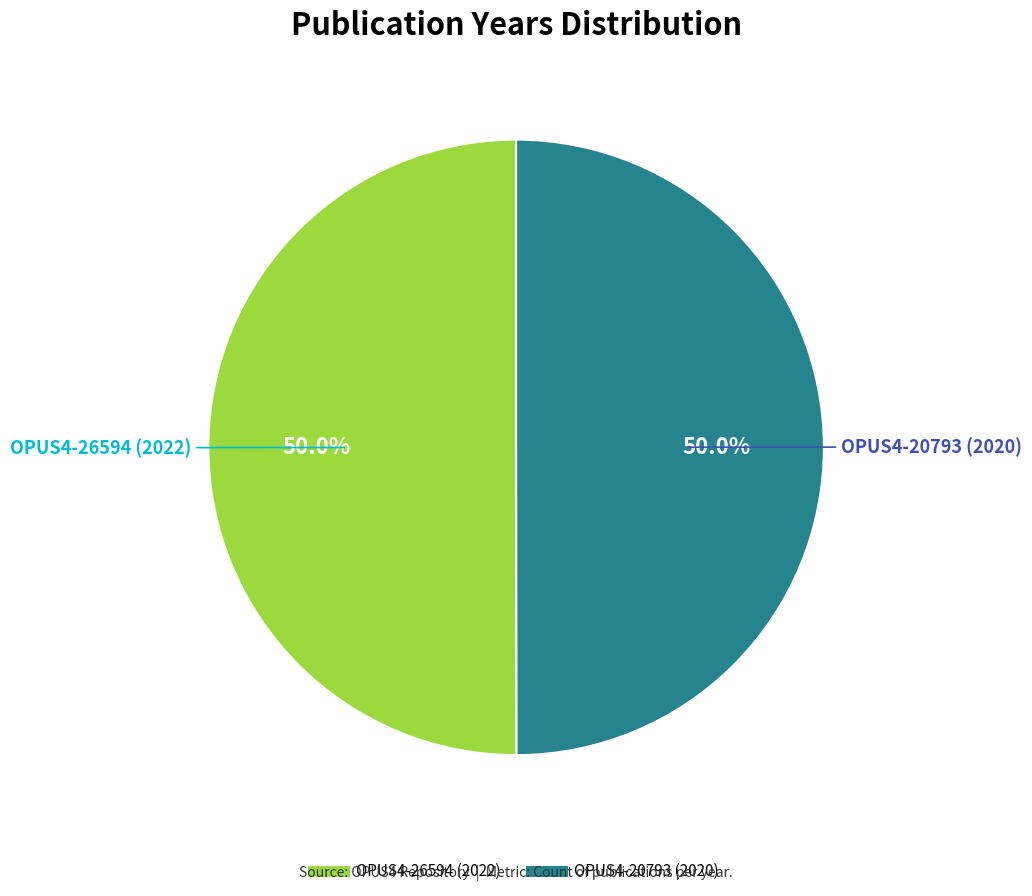

Approximately how many times larger is the value at OPUS4-20793 (2020) compared to OPUS4-26594 (2022)?

1.0